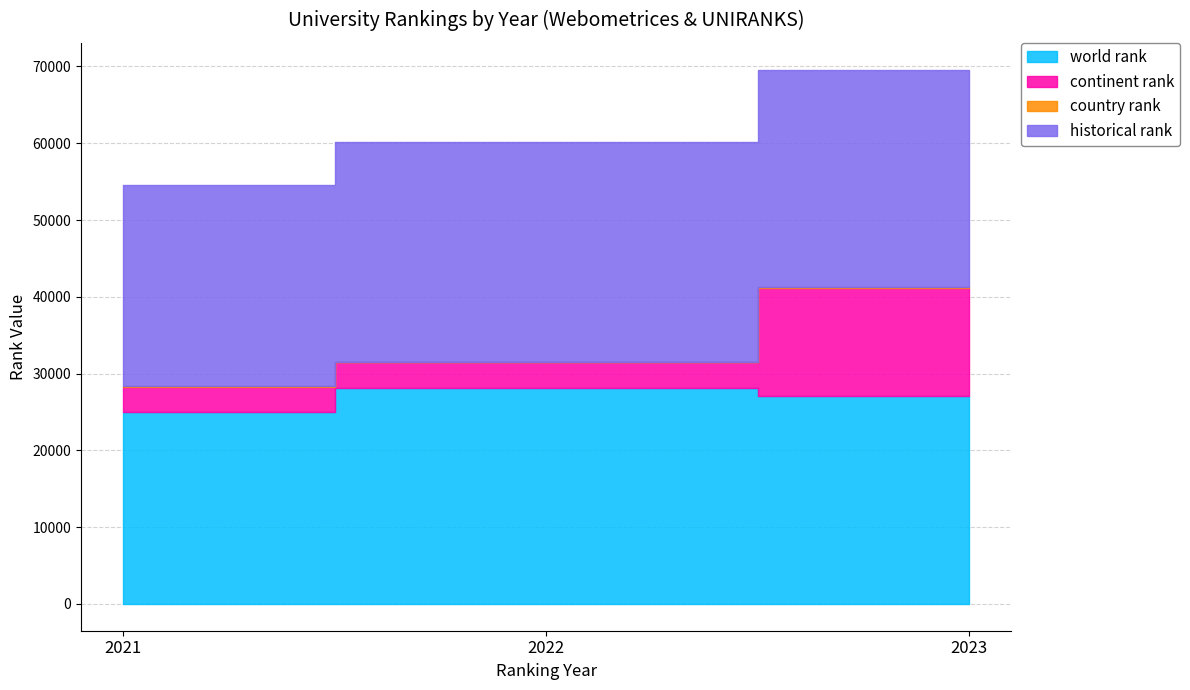

What is the sum of the world rank values at 2021 and 2023?

52038.0